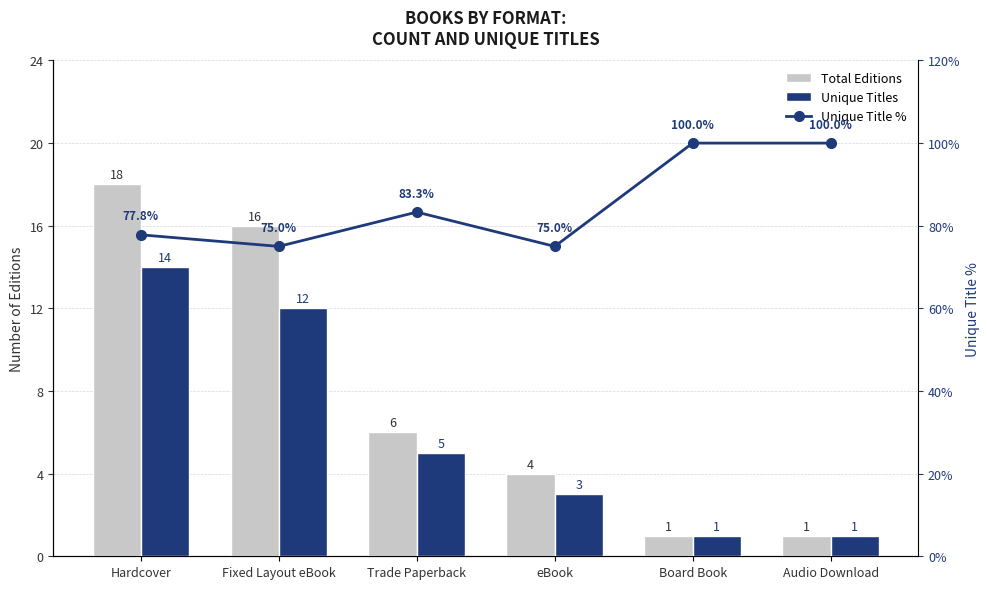

What are all the series names shown in the legend?

Total Editions, Unique Titles, Unique Title %